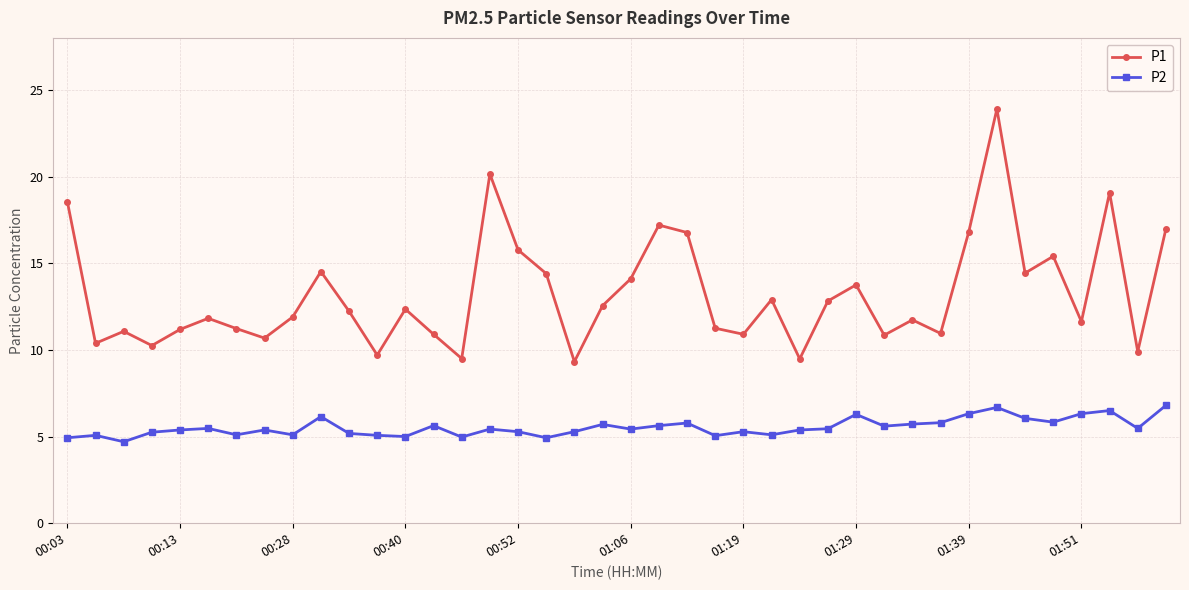

Which series has the largest total across all categories?

P1